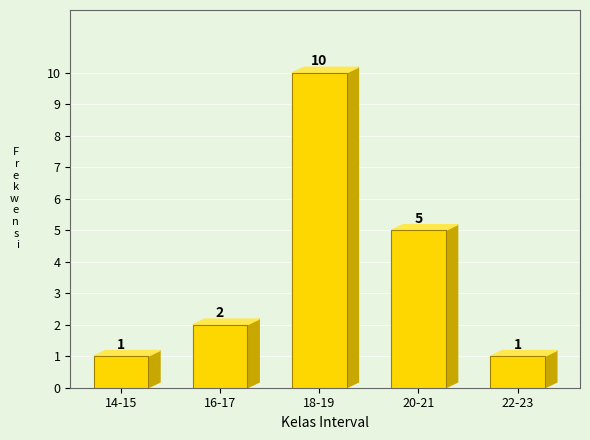

Reading left to right, what are all the values shown in this chart?

14-15=1	16-17=2	18-19=10	20-21=5	22-23=1